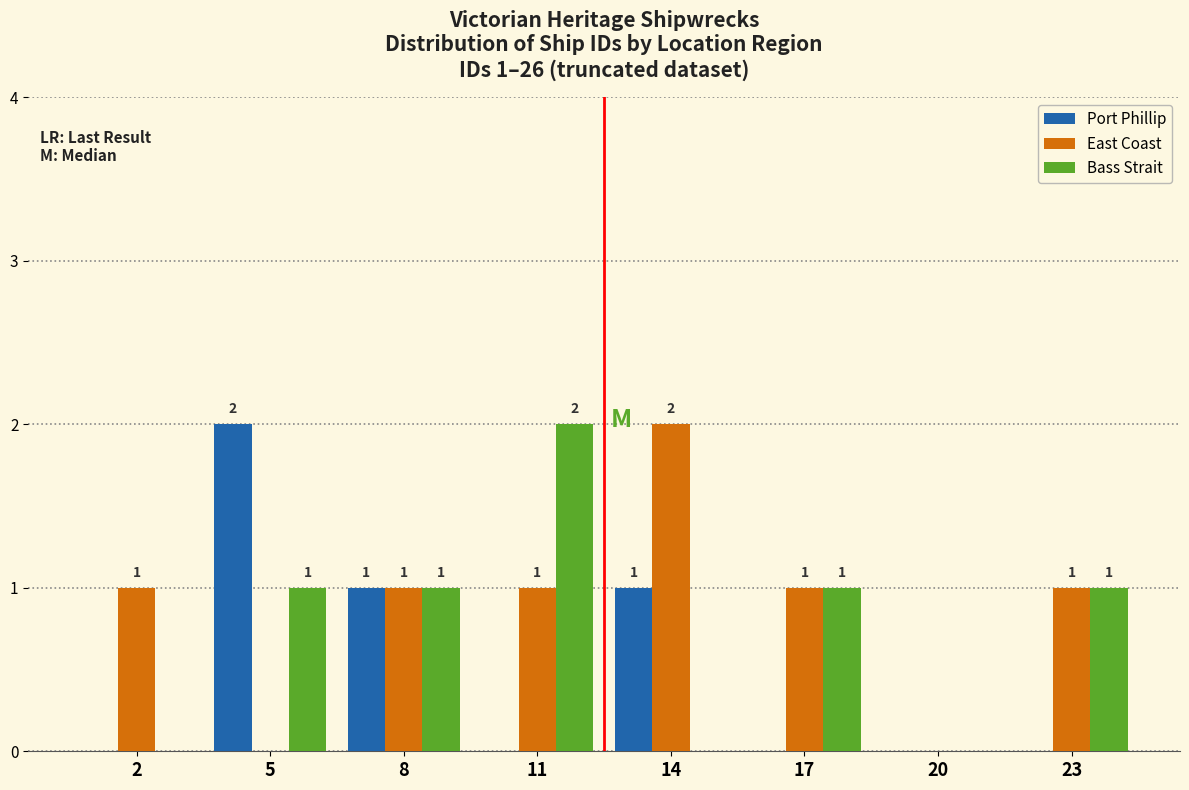

Reading left to right, extract all data points from this chart.

Port Phillip: 2=0	5=2	8=1	11=0	14=1	17=0	20=0	23=0
East Coast: 2=1	5=0	8=1	11=1	14=2	17=1	20=0	23=1
Bass Strait: 2=0	5=1	8=1	11=2	14=0	17=1	20=0	23=1